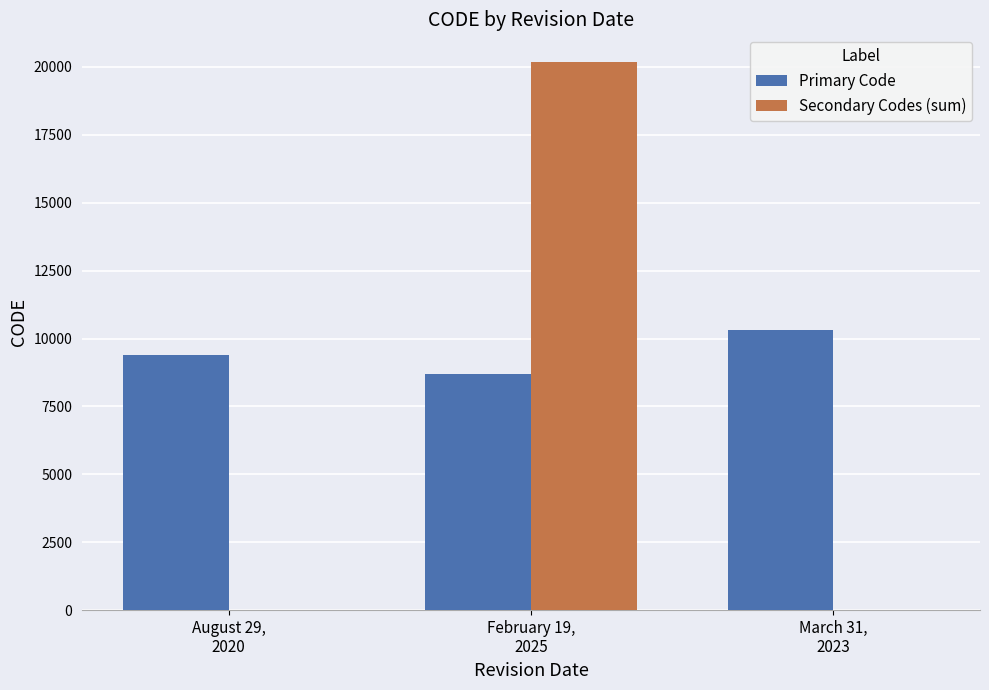

Between August 29,
2020 and March 31,
2023, which series saw the biggest shift?

Primary Code